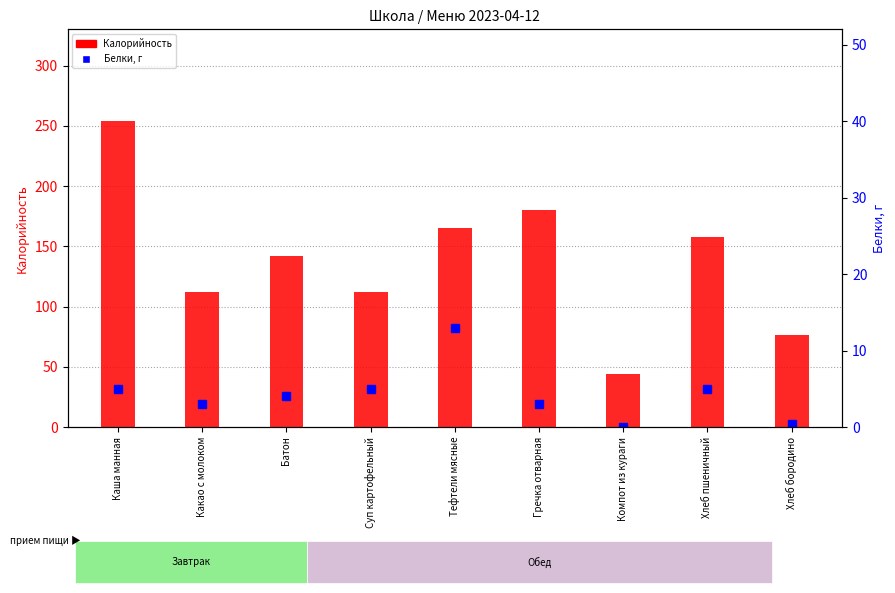

What is the maximum value for Калорийность?

254.0